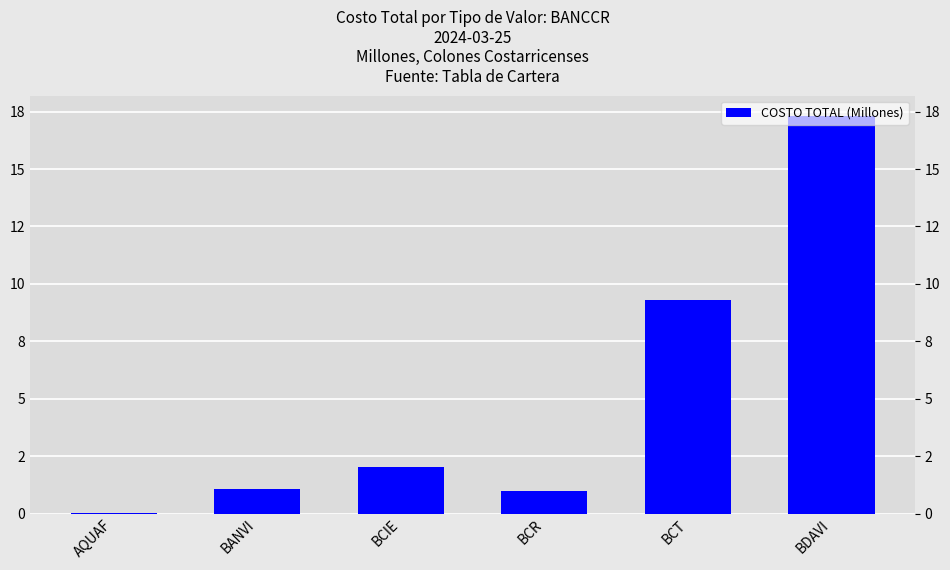

List the labels in order of value, smallest first.

AQUAF, BCR, BANVI, BCIE, BCT, BDAVI